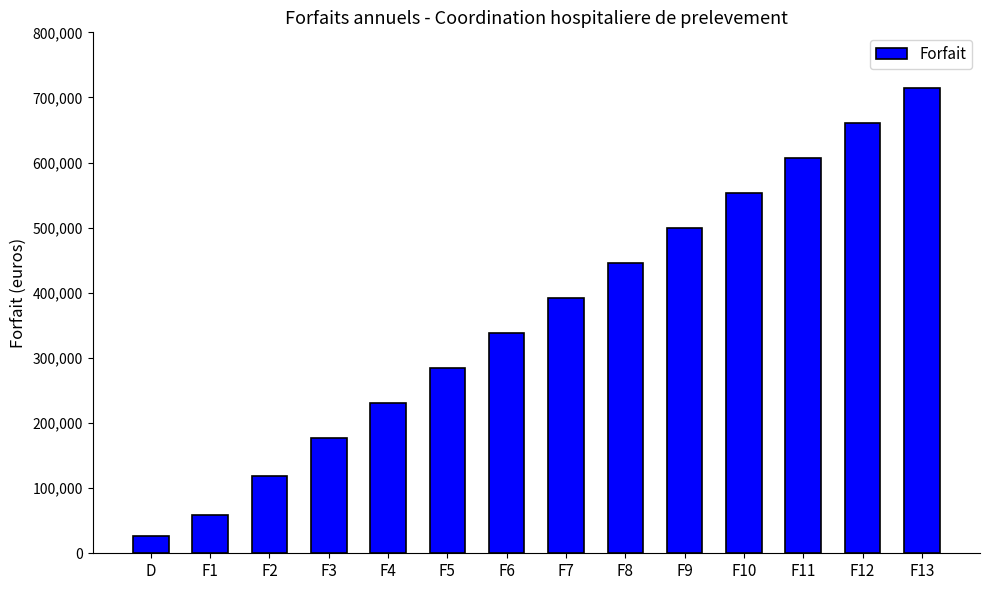

What is the approximate value at F2?

118159